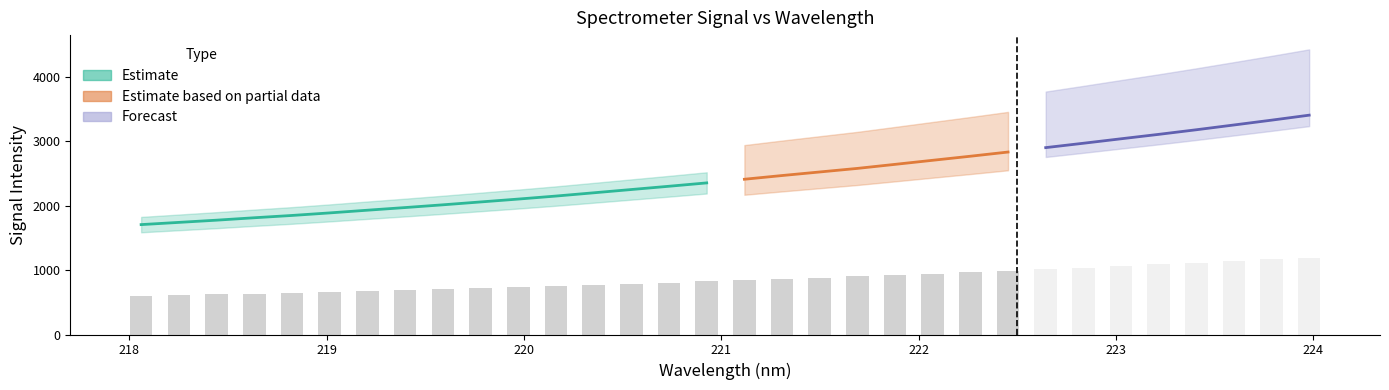

Rank the categories by x value from lowest to highest.

0, 1, 2, 3, 4, 5, 6, 7, 8, 9, 10, 11, 12, 13, 14, 15, 16, 17, 18, 19, 20, 21, 22, 23, 24, 25, 26, 27, 28, 29, 30, 31